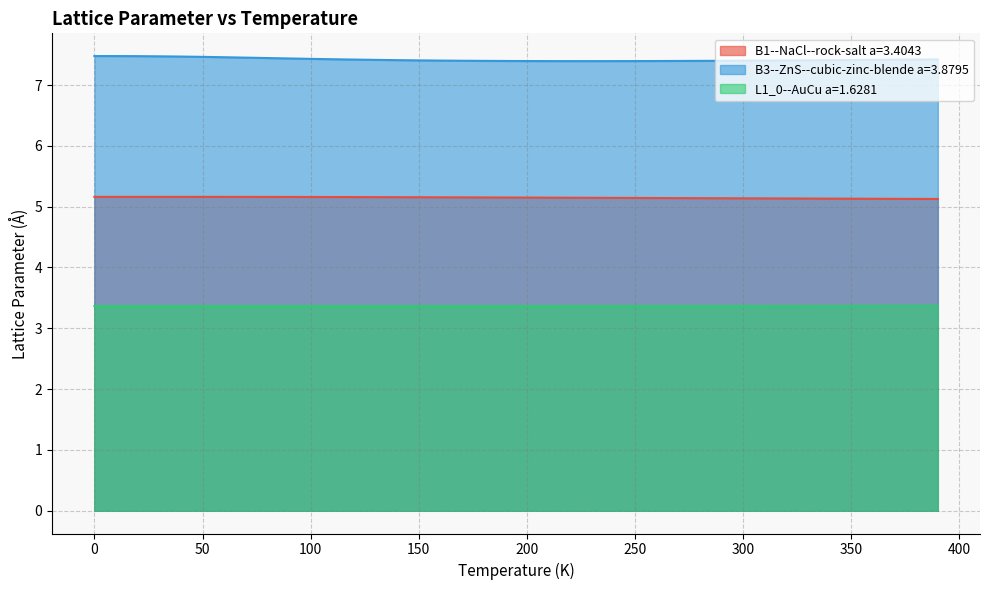

Is it true that L1_0--AuCu a=1.6281 equals 3.4 at 250?

True